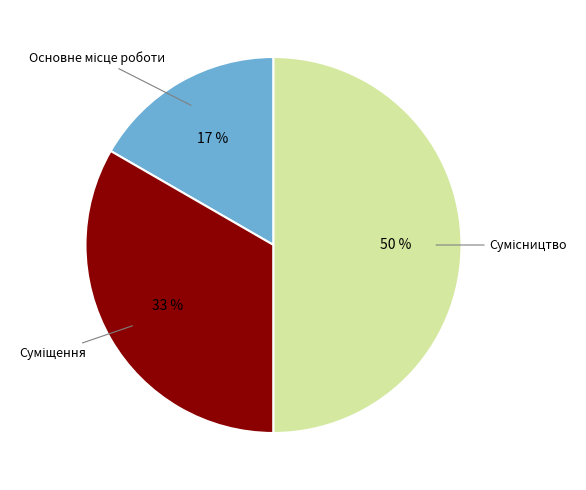

To the nearest percent, what is the average slice percentage?

33%